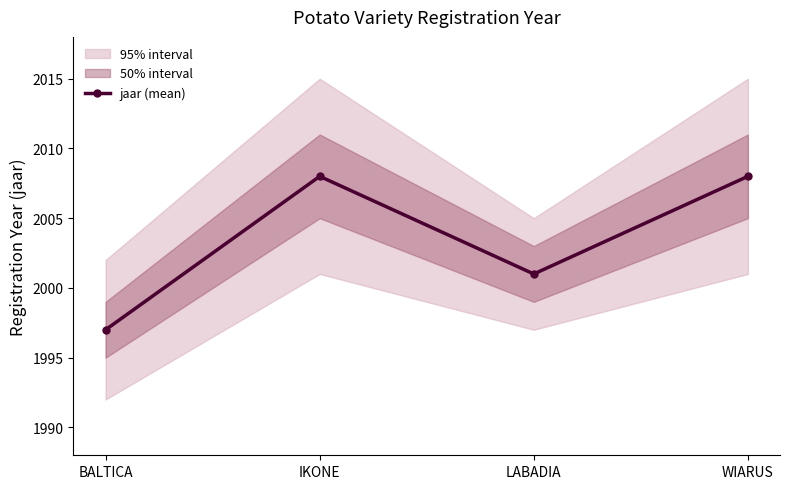

What is the value of the 1st point from the left?

1997